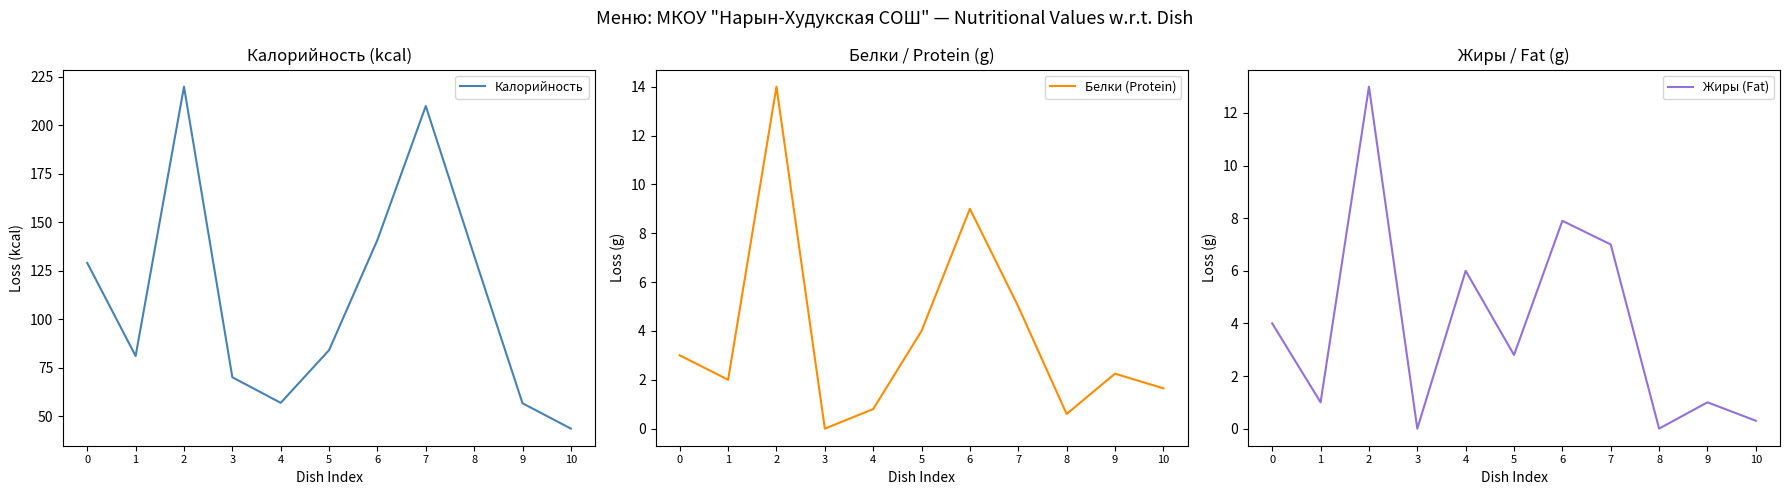

The value of Калорийность at 4 is 56.8. True or false?

True